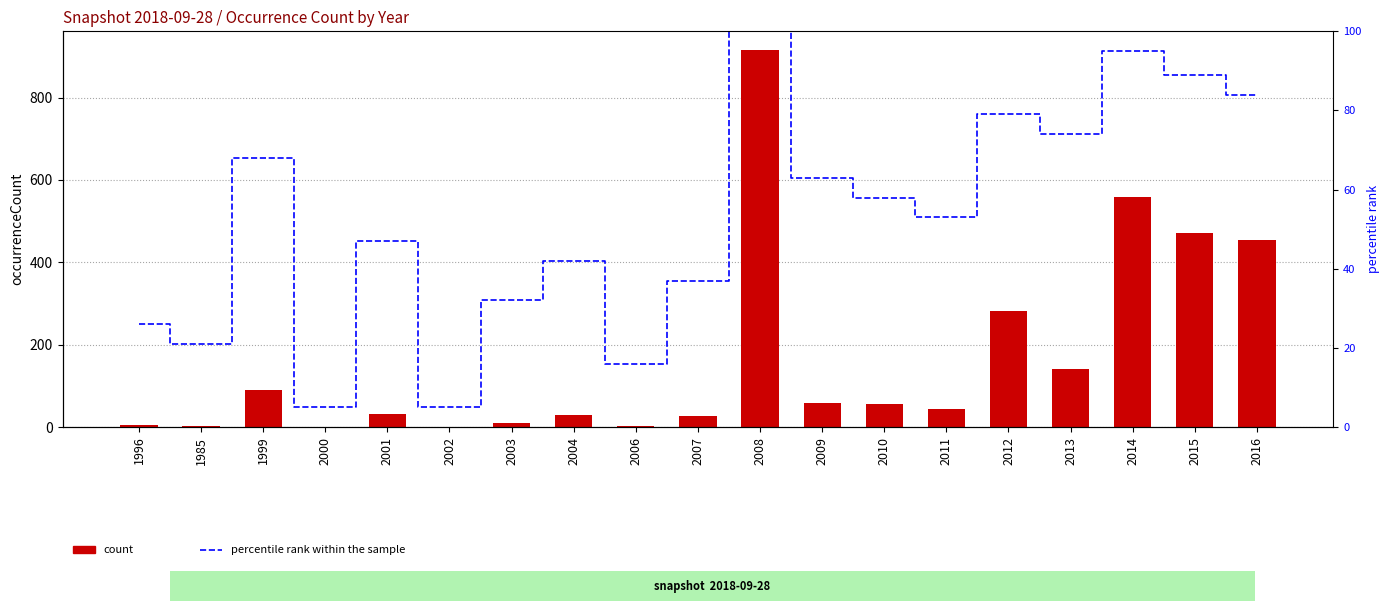

Is it true that occurrenceCount equals 11 at 2007?

False